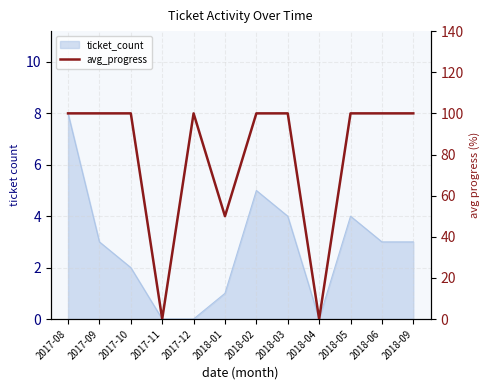

What position from the left is 2017-08?

1